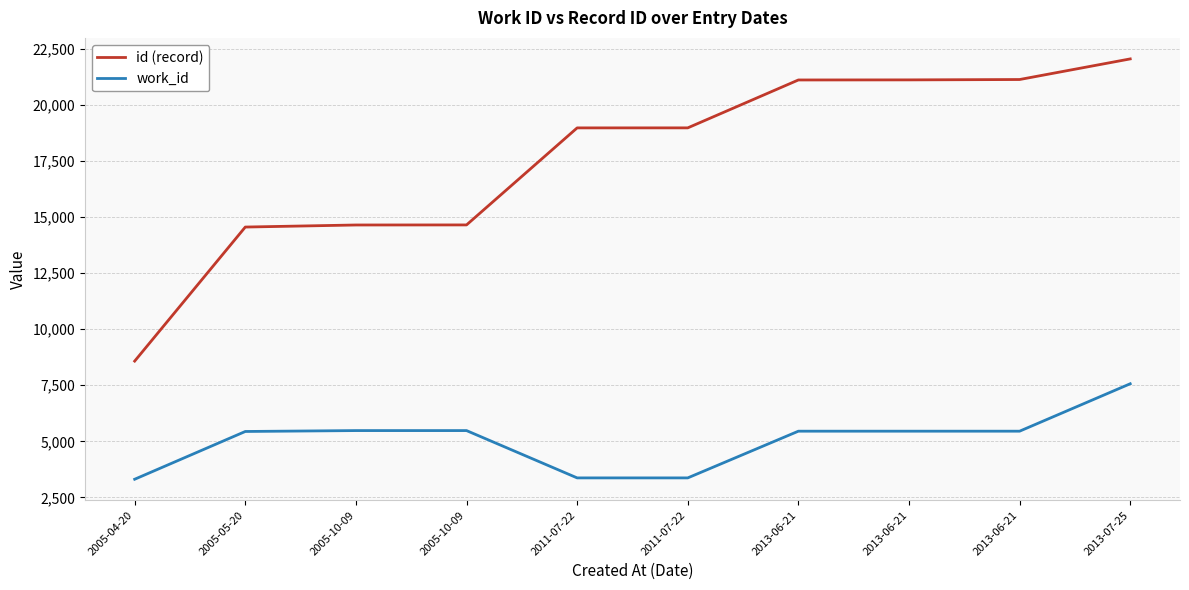

Count the number of data series in this chart.

2